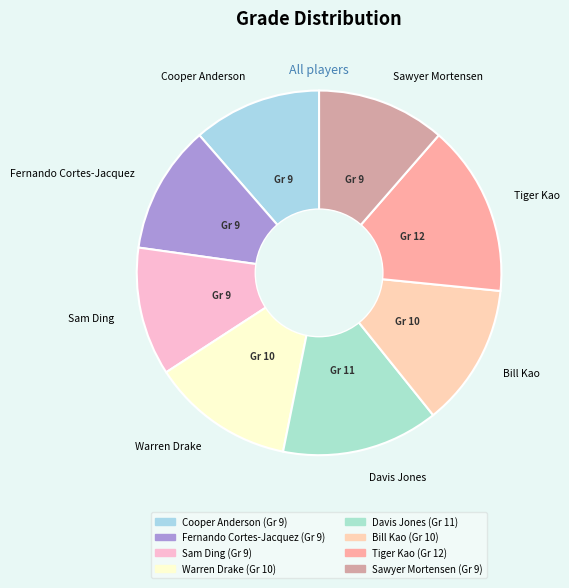

Combined, do Cooper Anderson and Bill Kao account for over 50%?

No